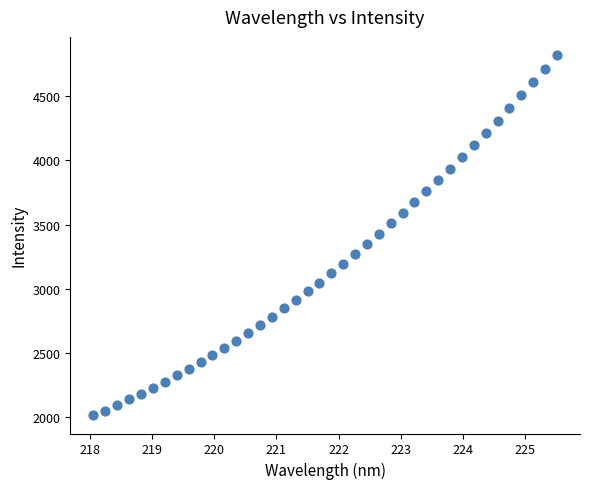

What is the range of X values (max minus min)?

7.4